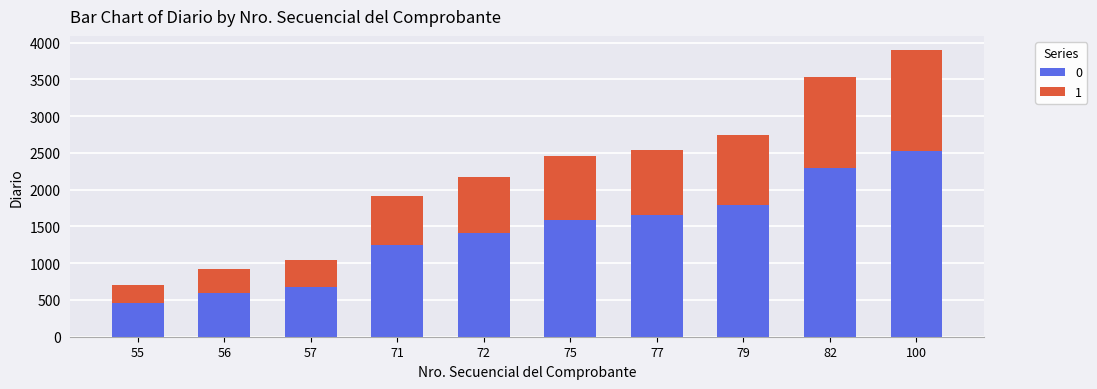

At which label does 0 reach its peak?

100